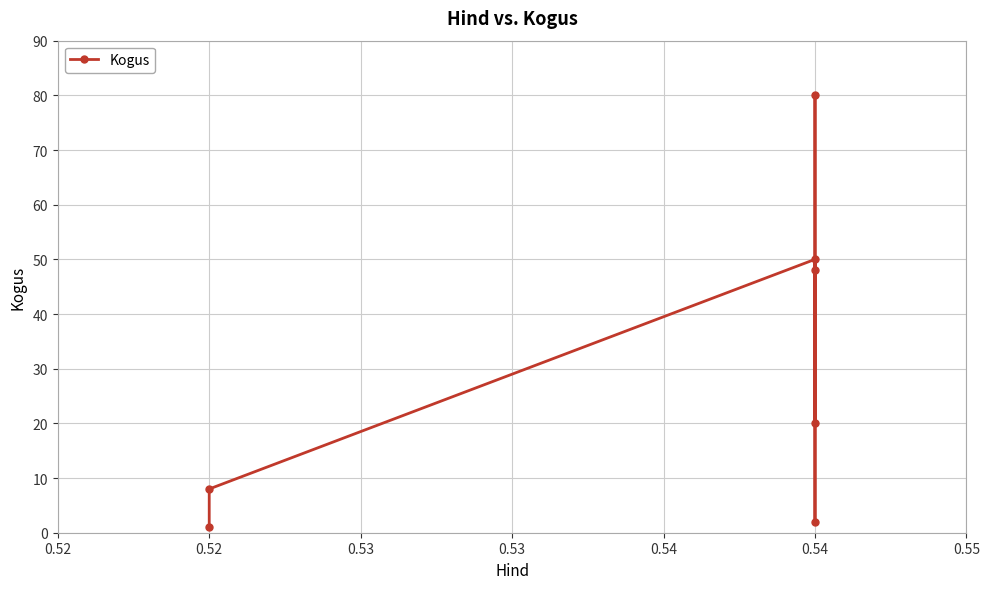

The value at 0.54 is 48. True or false?

True